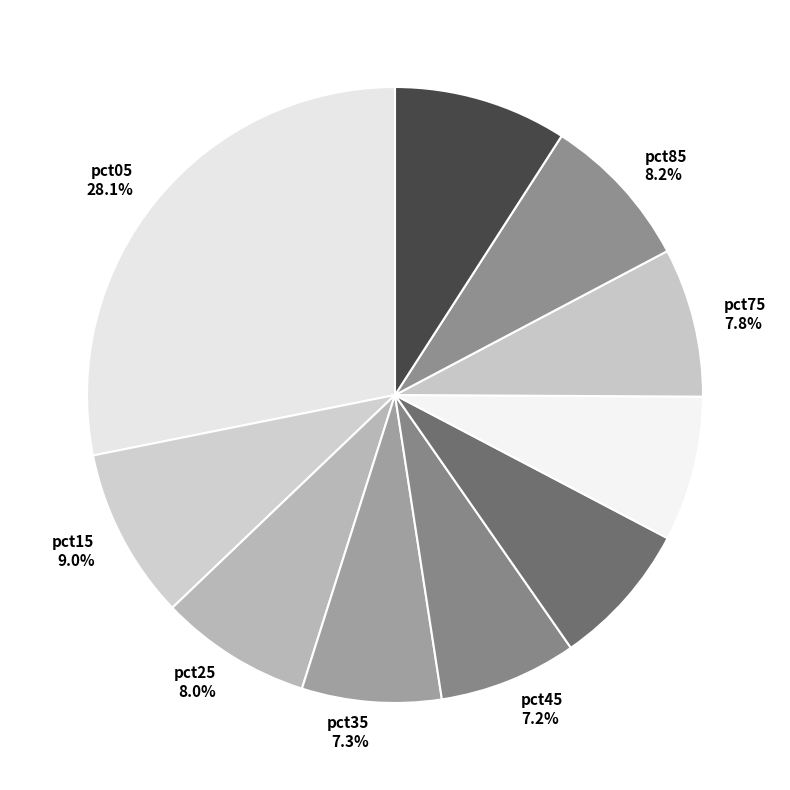

How much of the chart is everything except pct35 7.3%?

92.7%